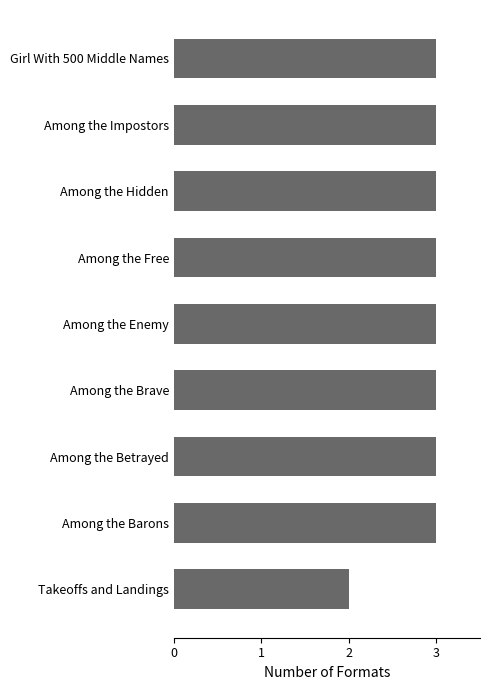

How many bars are there in total?

9